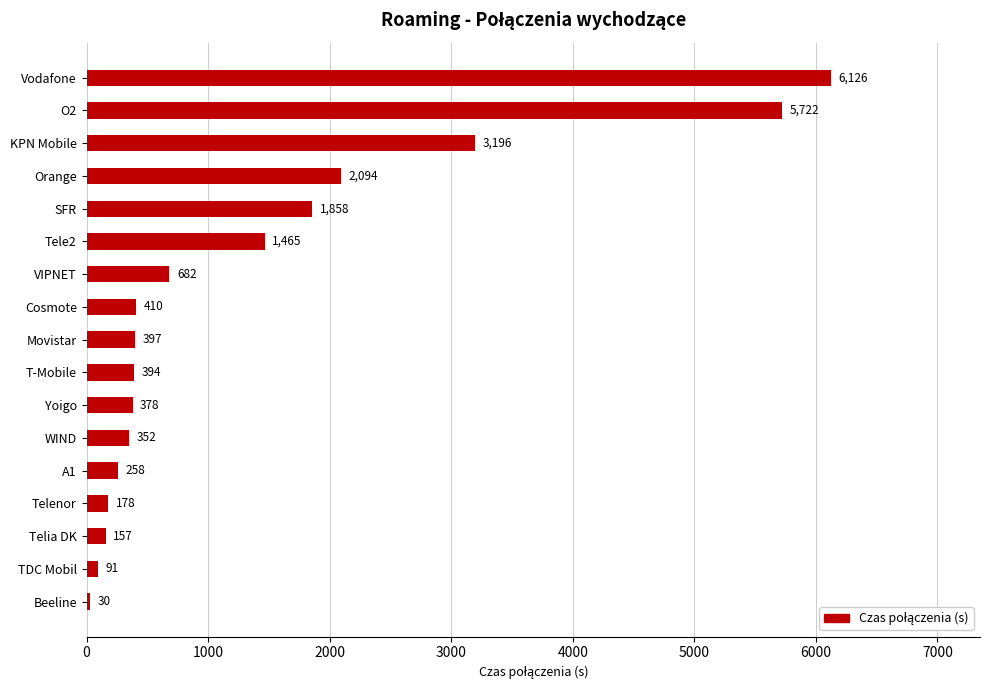

Rank the categories by value from lowest to highest.

Beeline, TDC Mobil, Telia DK, Telenor, A1, WIND, Yoigo, T-Mobile, Movistar, Cosmote, VIPNET, Tele2, SFR, Orange, KPN Mobile, O2, Vodafone